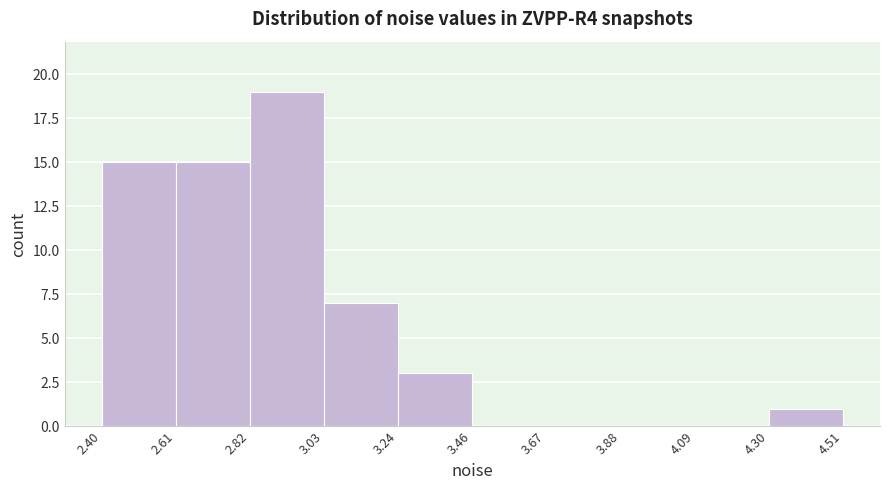

Which range on the x-axis has the tallest bar?

2.82 to 3.03